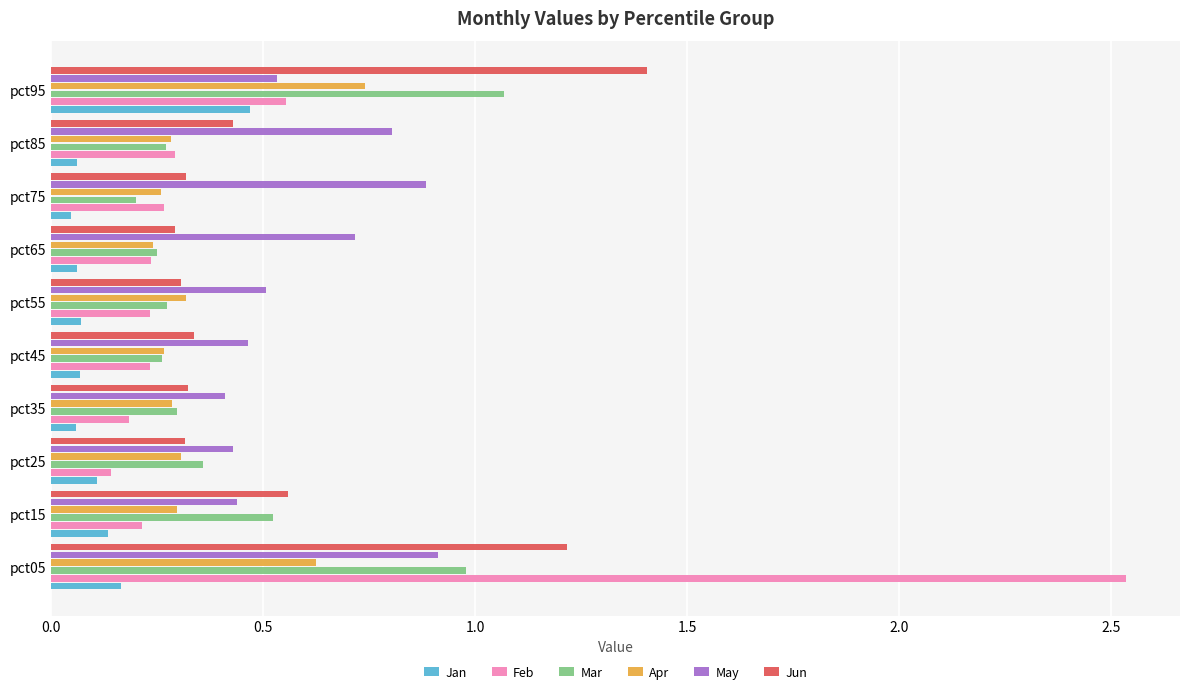

Which category has the highest value in the Apr series?

pct95